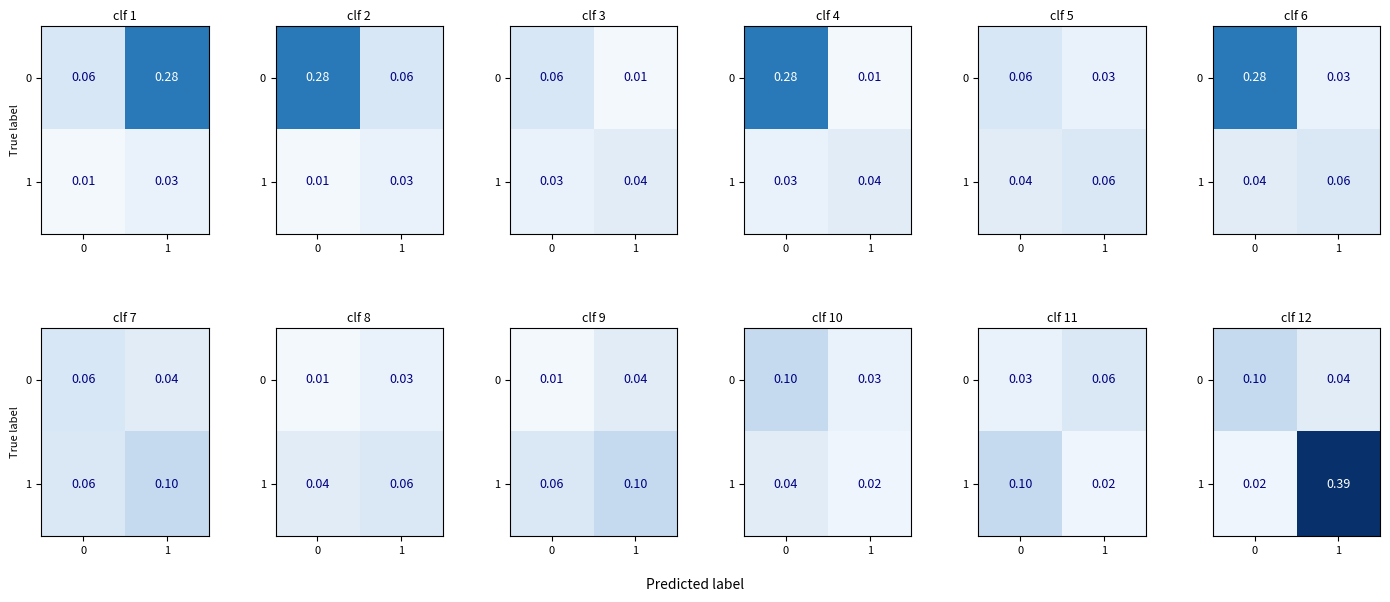

What is the sum of all 1 values?

0.4